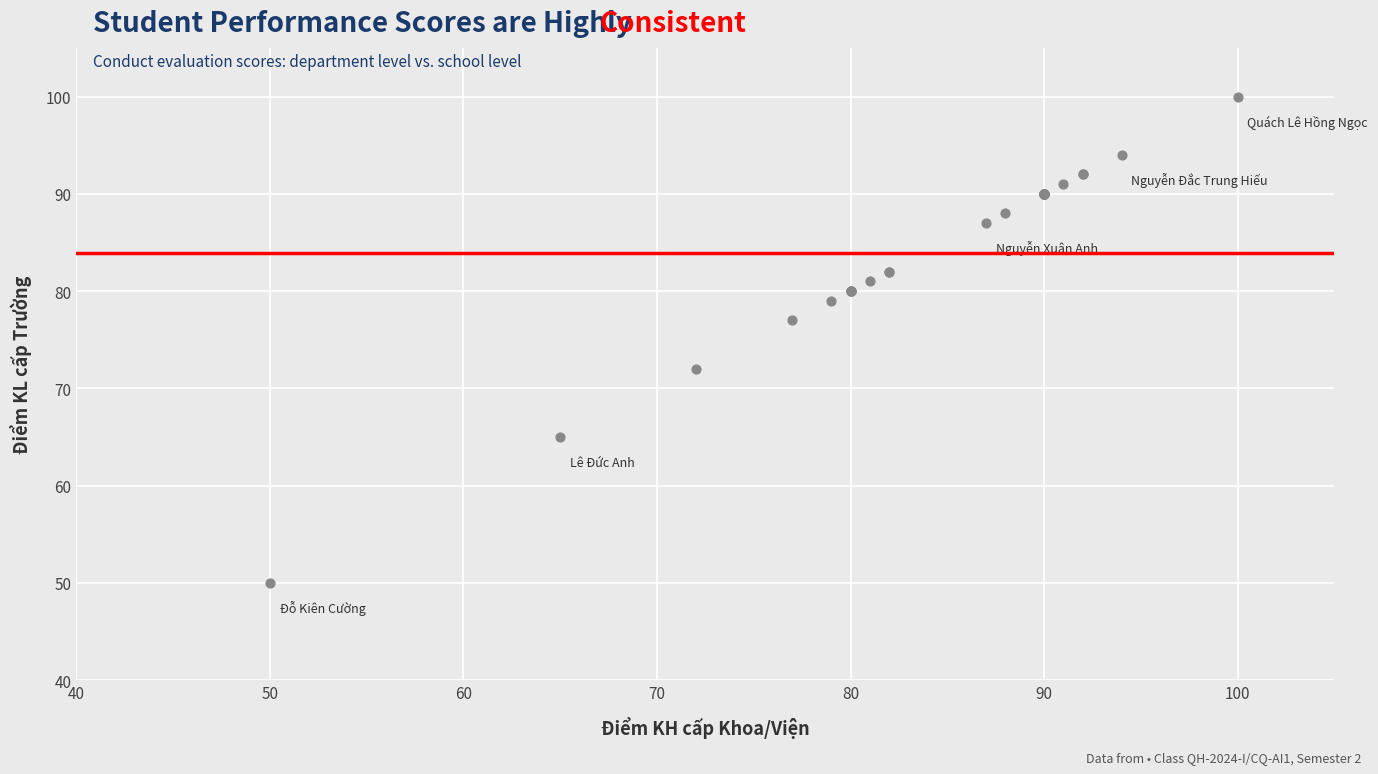

What Y value in the scatter plot is closest to 75?

77